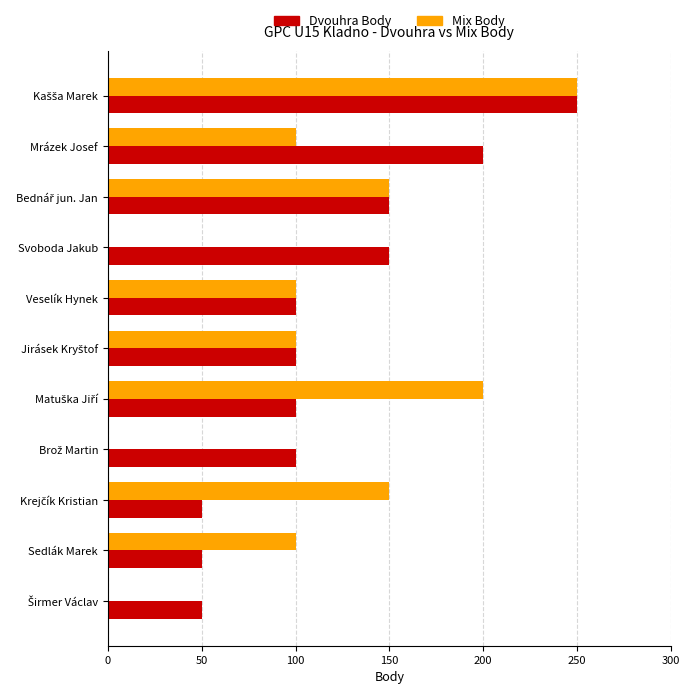

What is the highest value of the Mix Body series?

250